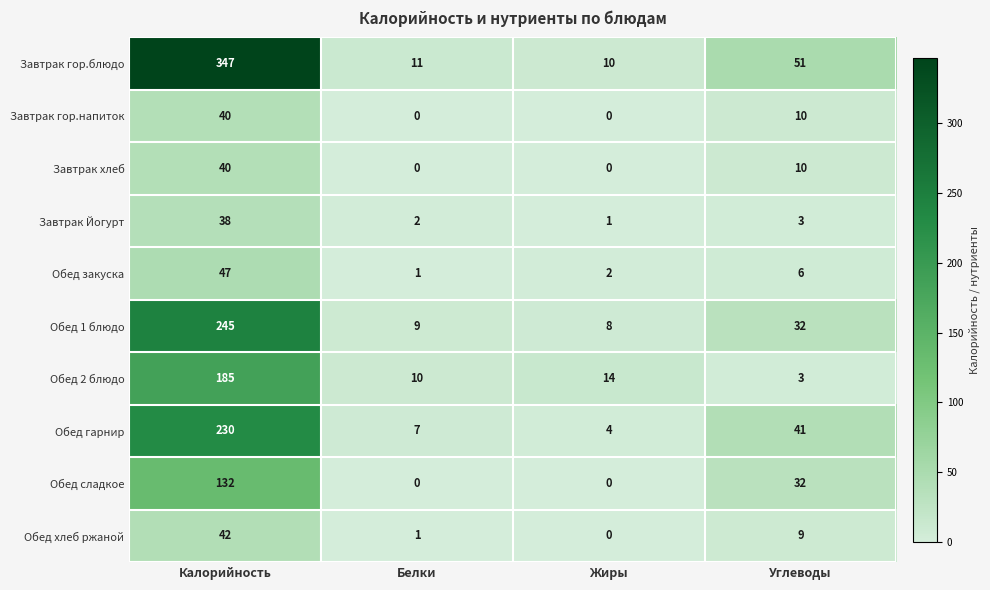

What is the average value of the Обед хлеб ржаной series?

13